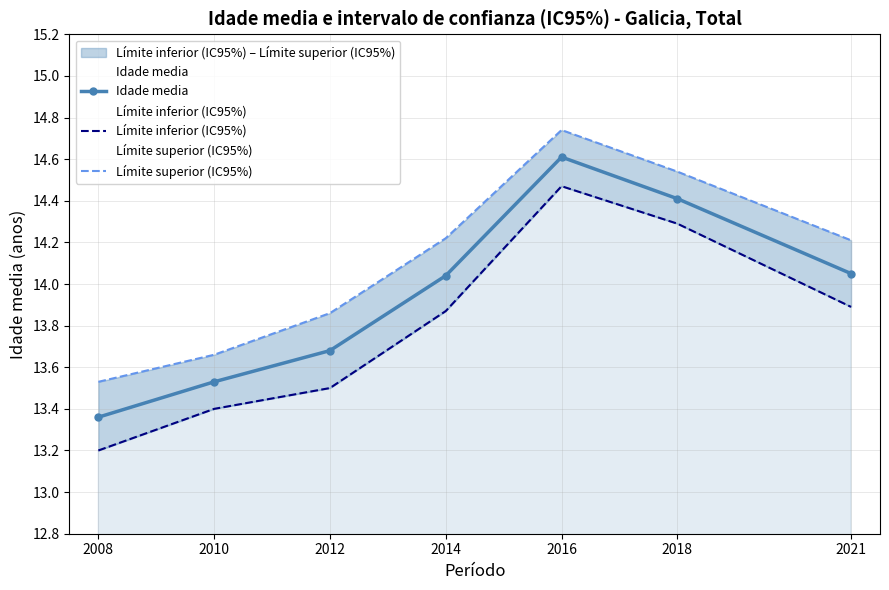

How many data points in Límite superior (IC95%) are above 14?

4